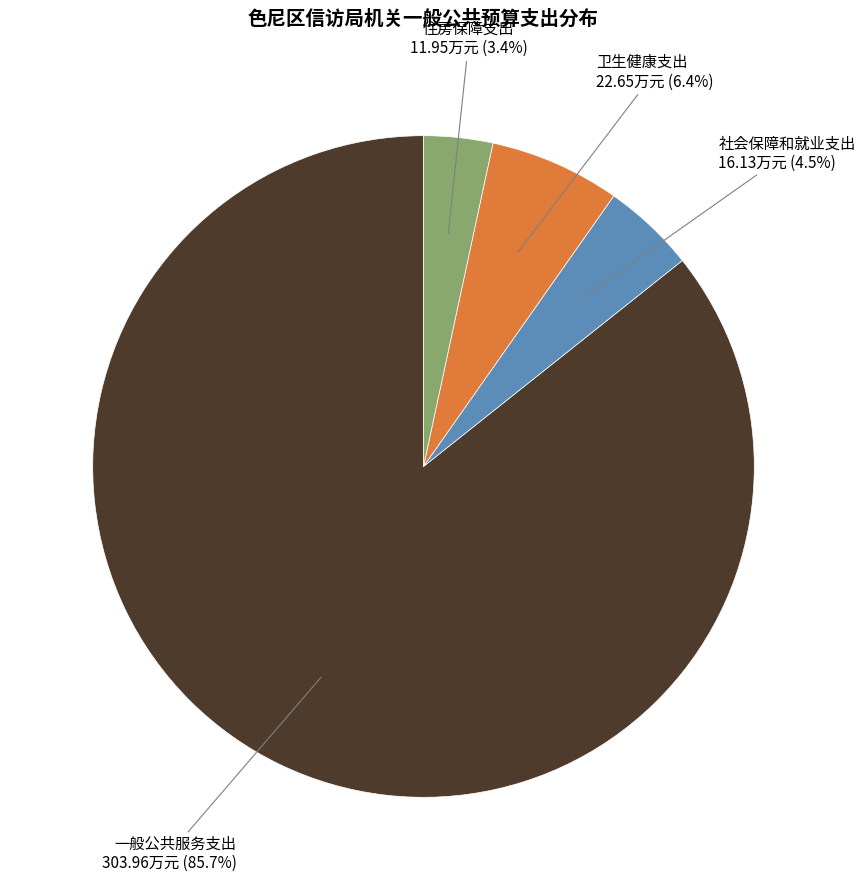

Count the number of slices in the pie.

4